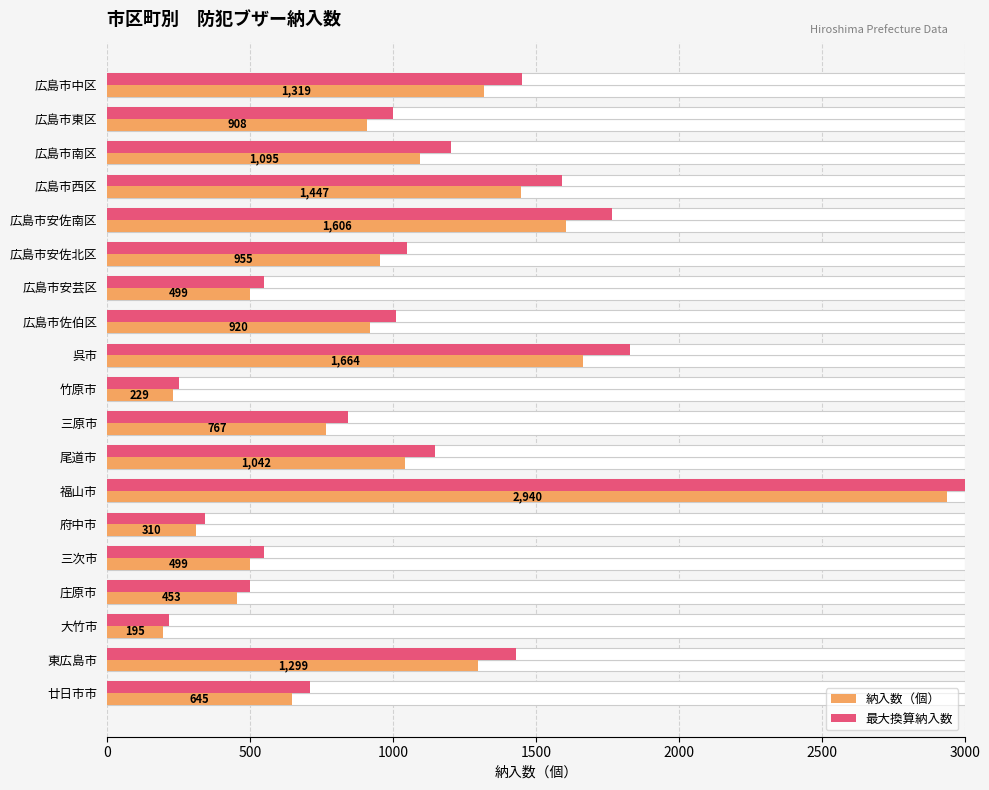

What is the difference between the 最大換算納入数 values at 呉市 and 三原市?

986.7